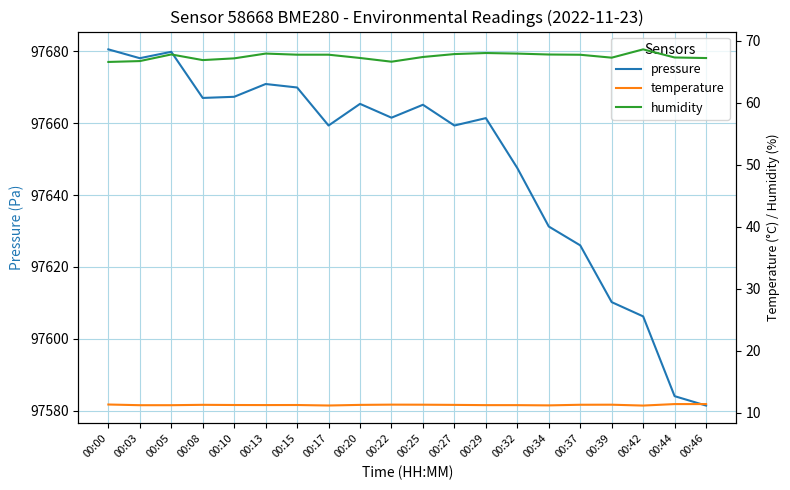

What is the value of the temperature point at the 1st from the left?

11.3